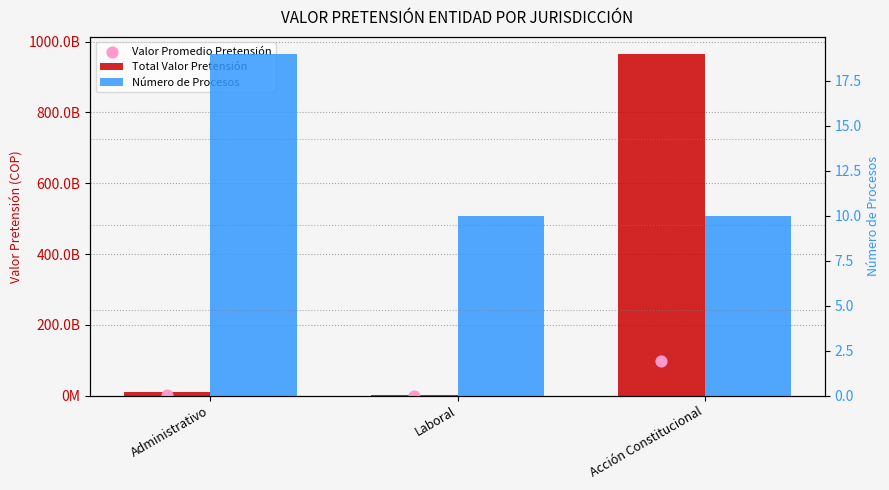

Which series contains the highest Y value?

Total Valor Pretensión